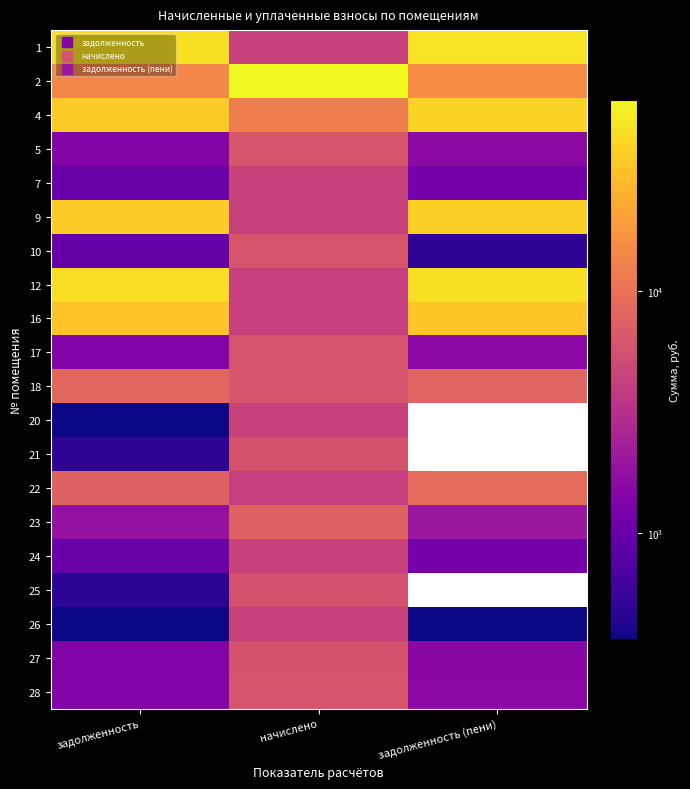

The 26 series shows 367.2 at задолженность (пени). True or false?

True